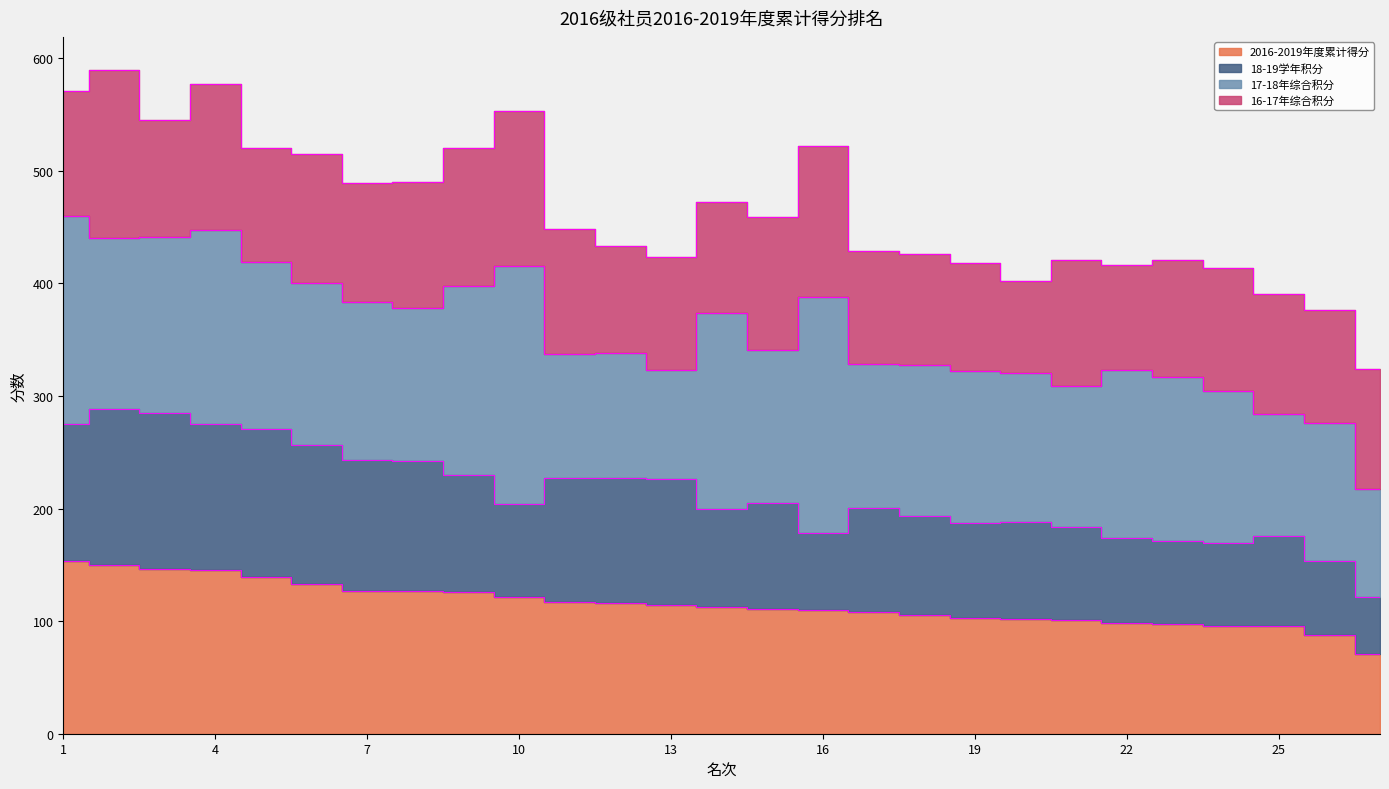

Where is the first local minimum for 18-19学年积分?

10